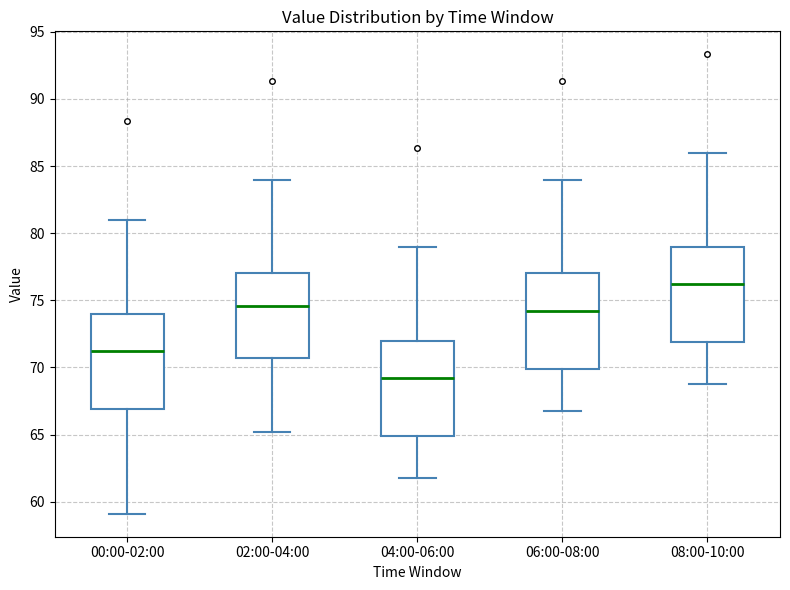

Reading left to right, read every box against the y-axis: the position of its median line, the range the box covers, and the ends of its whiskers. The values are not printed on the chart, so give them approximately, as read against the axis.

00:00-02:00: median 71.0, box 67.0 to 74.0, whiskers 59.0 to 81.0
02:00-04:00: median 74.5, box 70.5 to 77.0, whiskers 65.0 to 84.0
04:00-06:00: median 69.0, box 65.0 to 72.0, whiskers 62.0 to 79.0
06:00-08:00: median 74.0, box 70.0 to 77.0, whiskers 67.0 to 84.0
08:00-10:00: median 76.0, box 72.0 to 79.0, whiskers 69.0 to 86.0